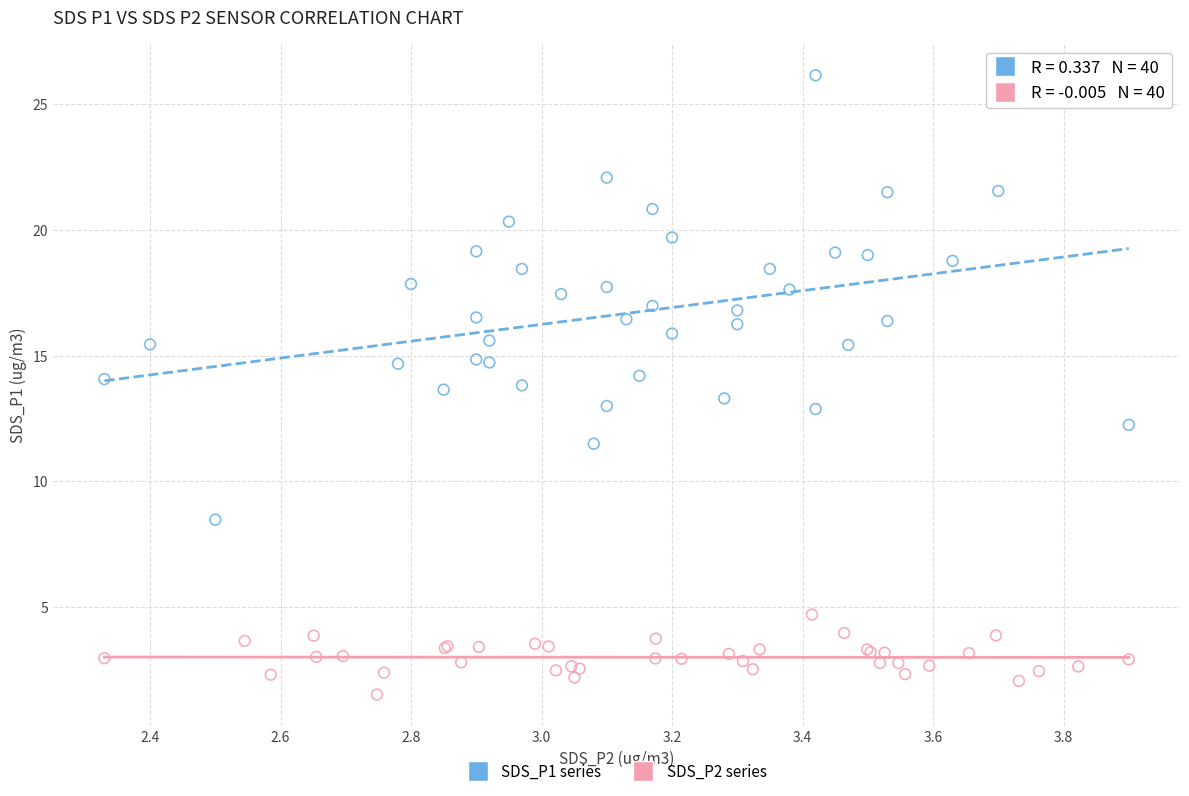

Which series reaches the maximum Y coordinate?

SDS_P1 series